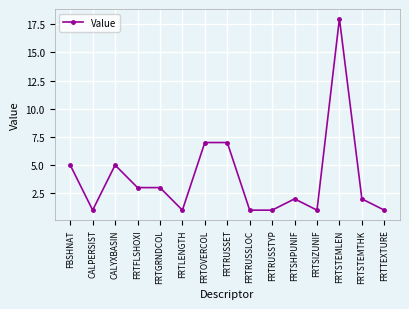

What is the value of the 3rd point from the left?

5